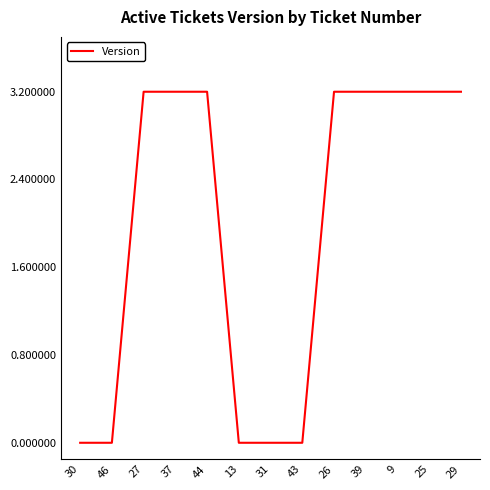

What is the difference between the maximum and minimum values?

3.2